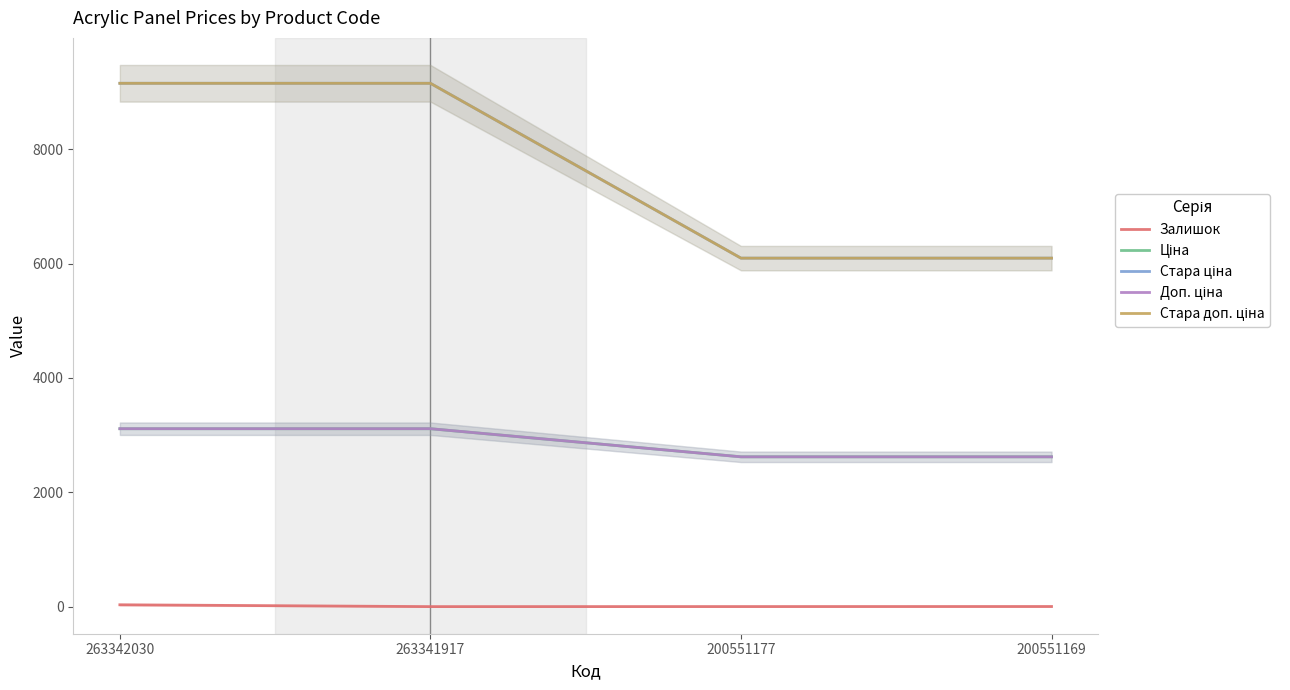

How many lines are shown in the chart?

5